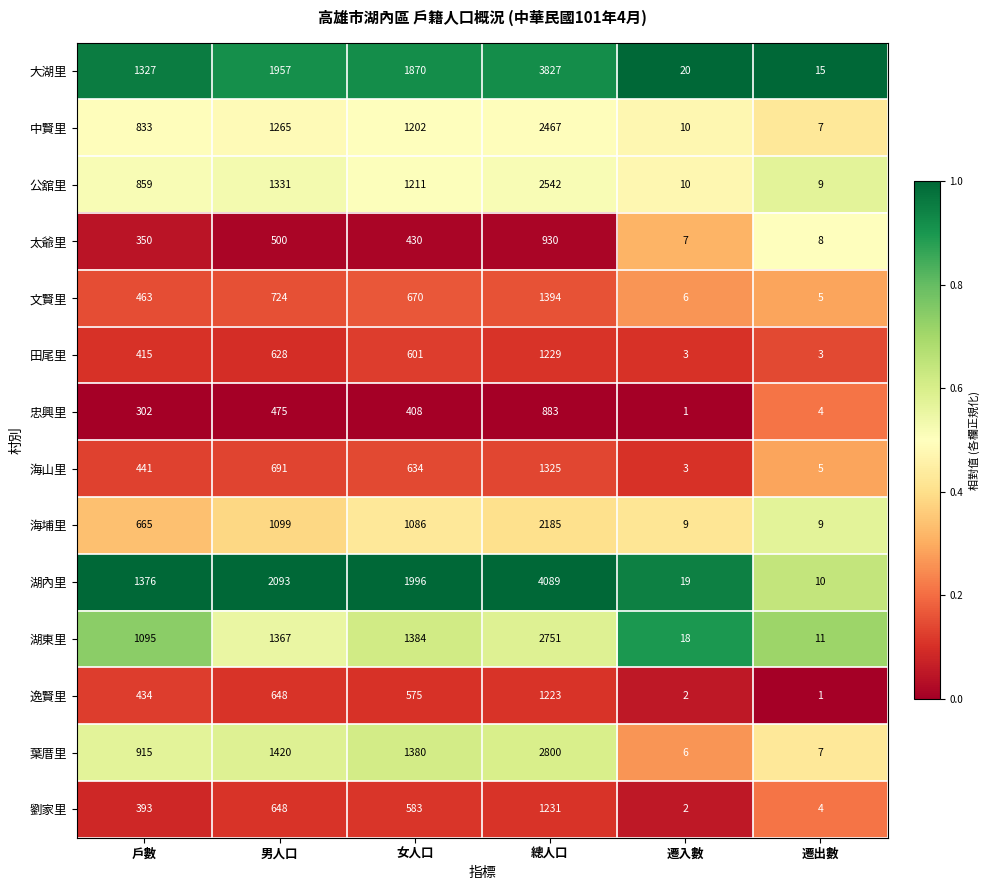

The value of 海山里 at 女人口 is 634. True or false?

True